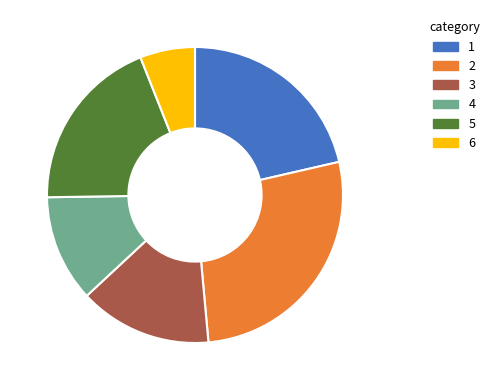

Is there a majority slice in this chart?

No